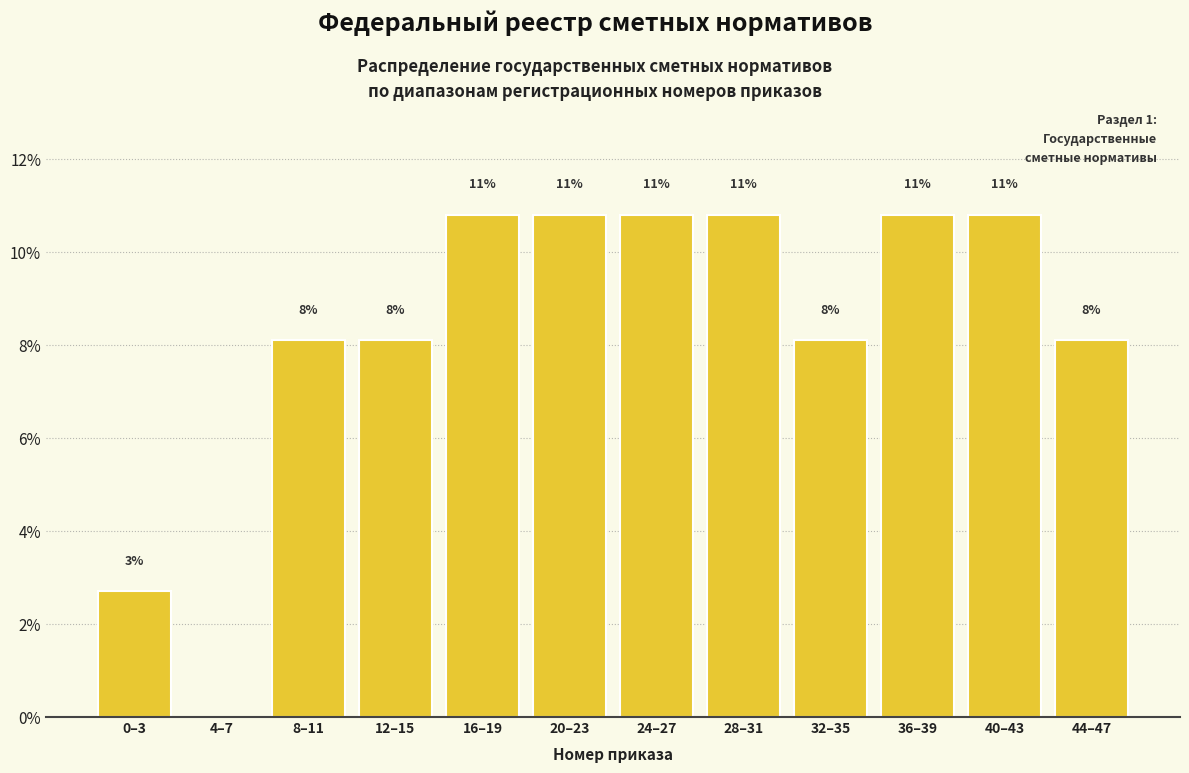

Are the bars horizontal?

No